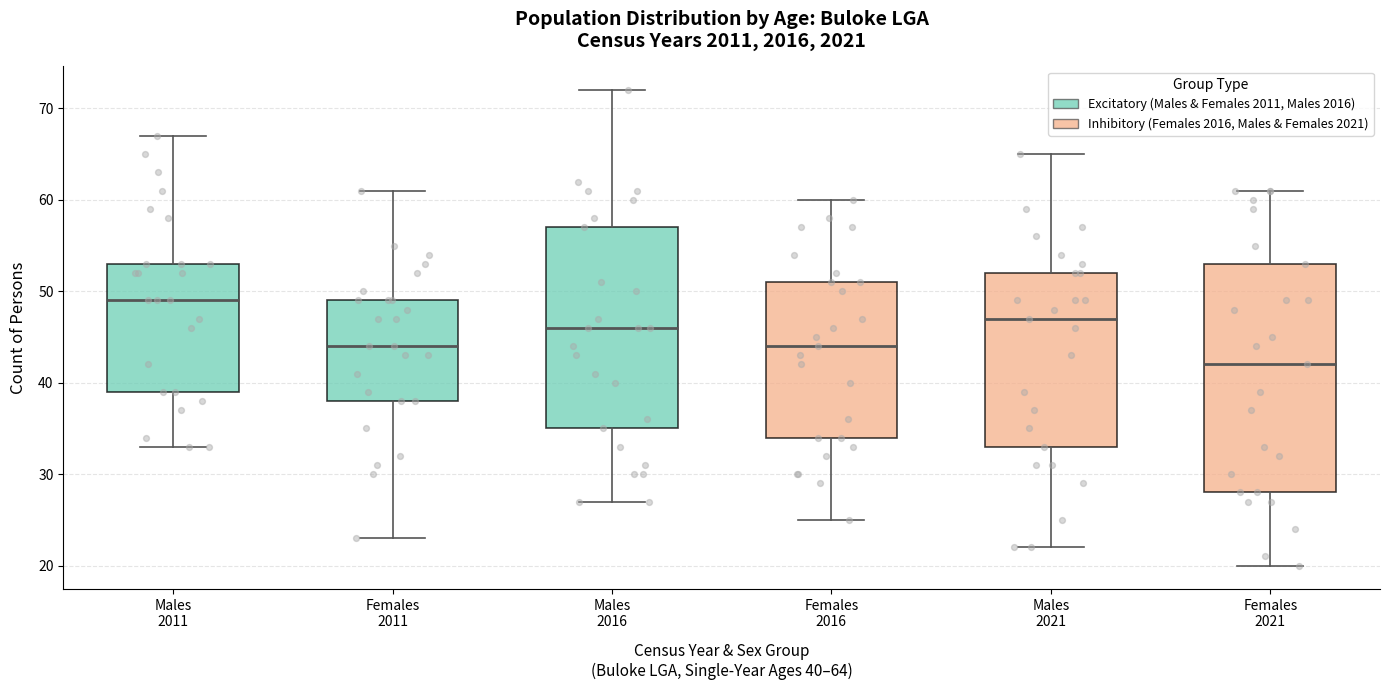

Which box has the lowest median line?

Females 2021